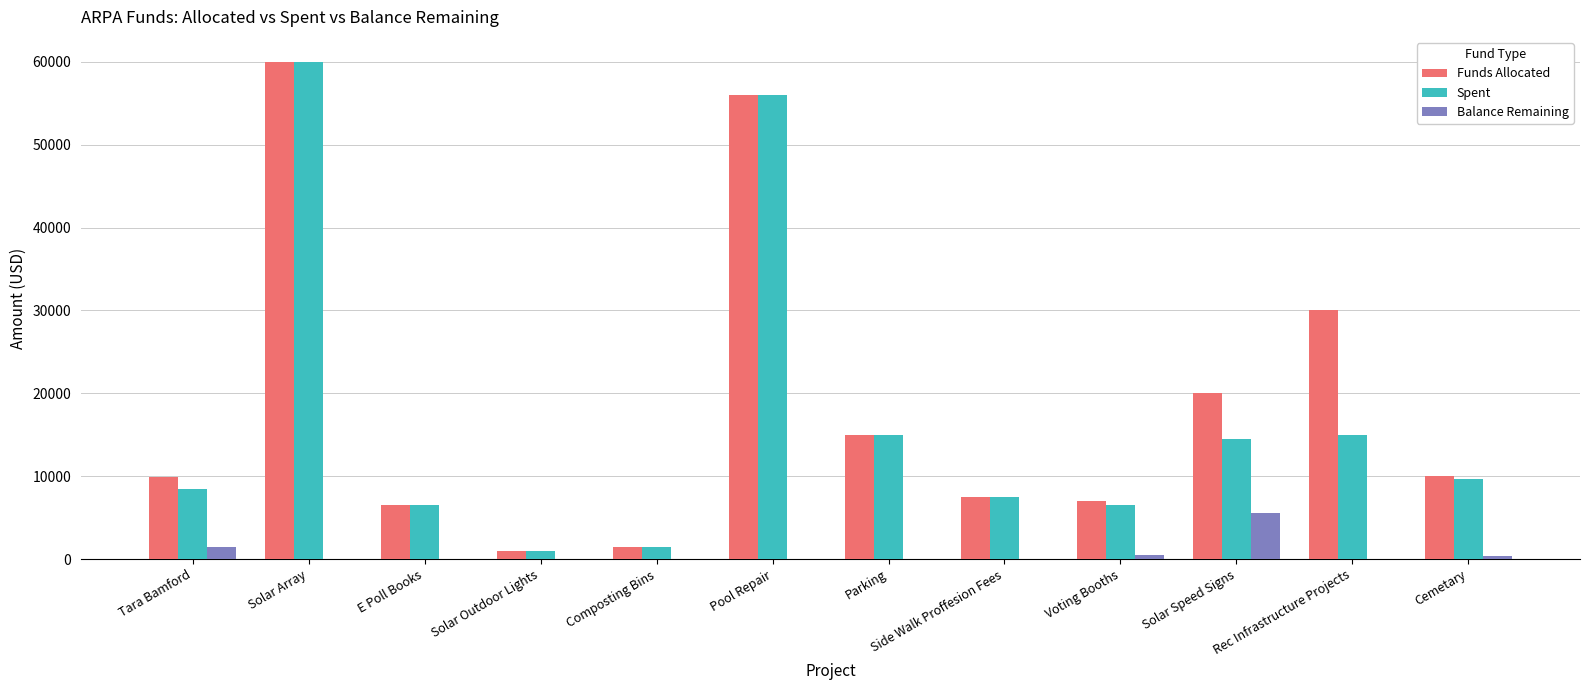

Does the chart contain stacked bars?

No